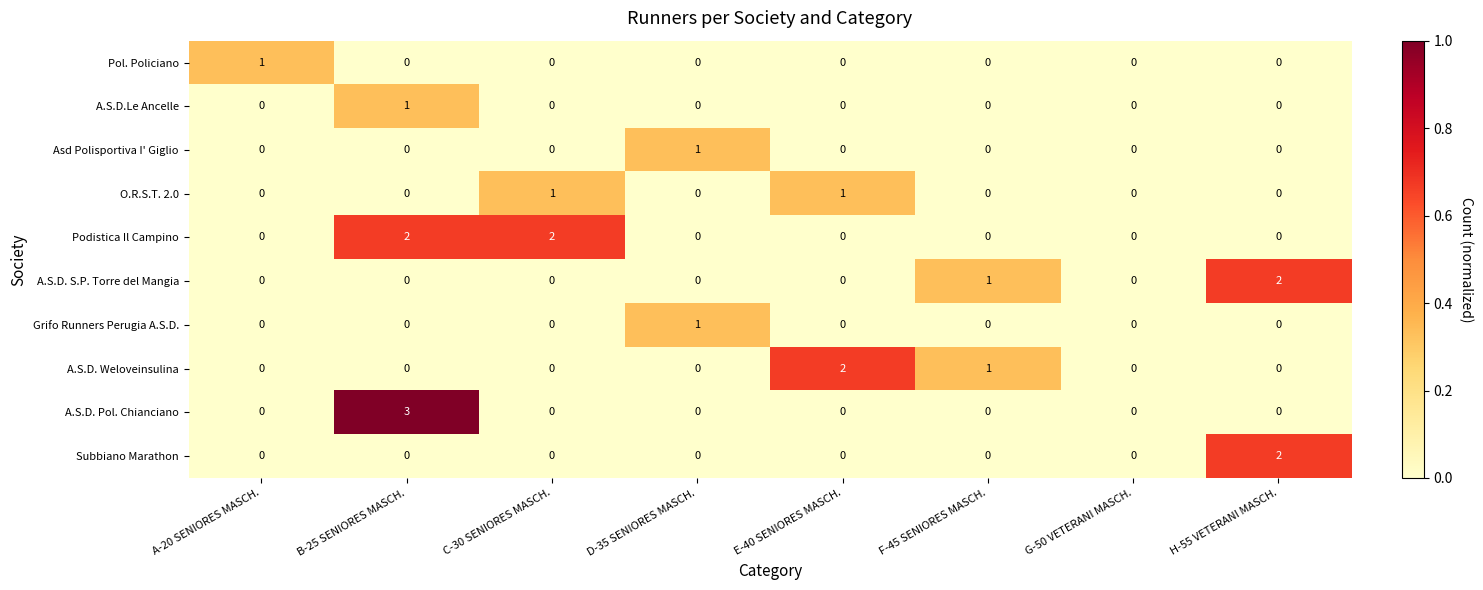

At which label does Grifo Runners Perugia A.S.D. reach its peak?

D-35 SENIORES MASCH.